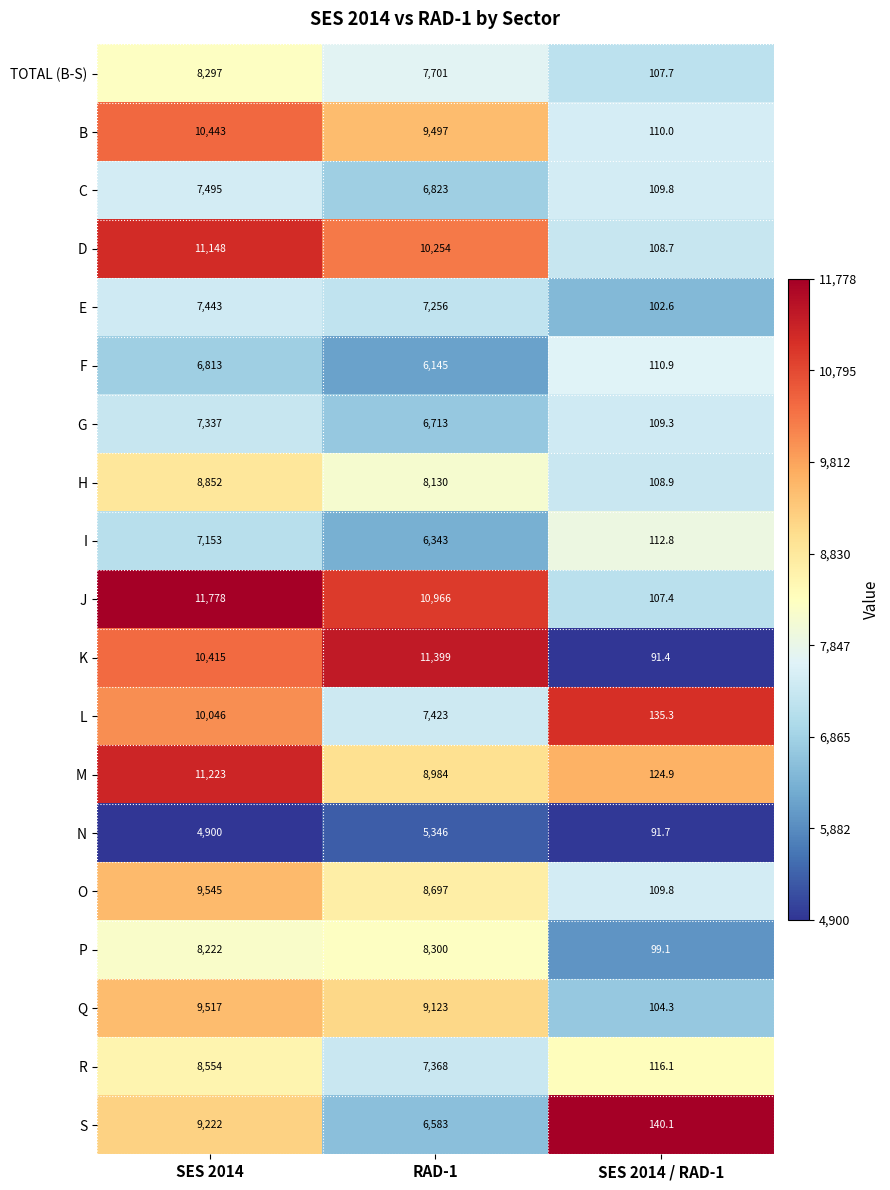

The C series shows 109.8 at SES 2014 / RAD-1. True or false?

True